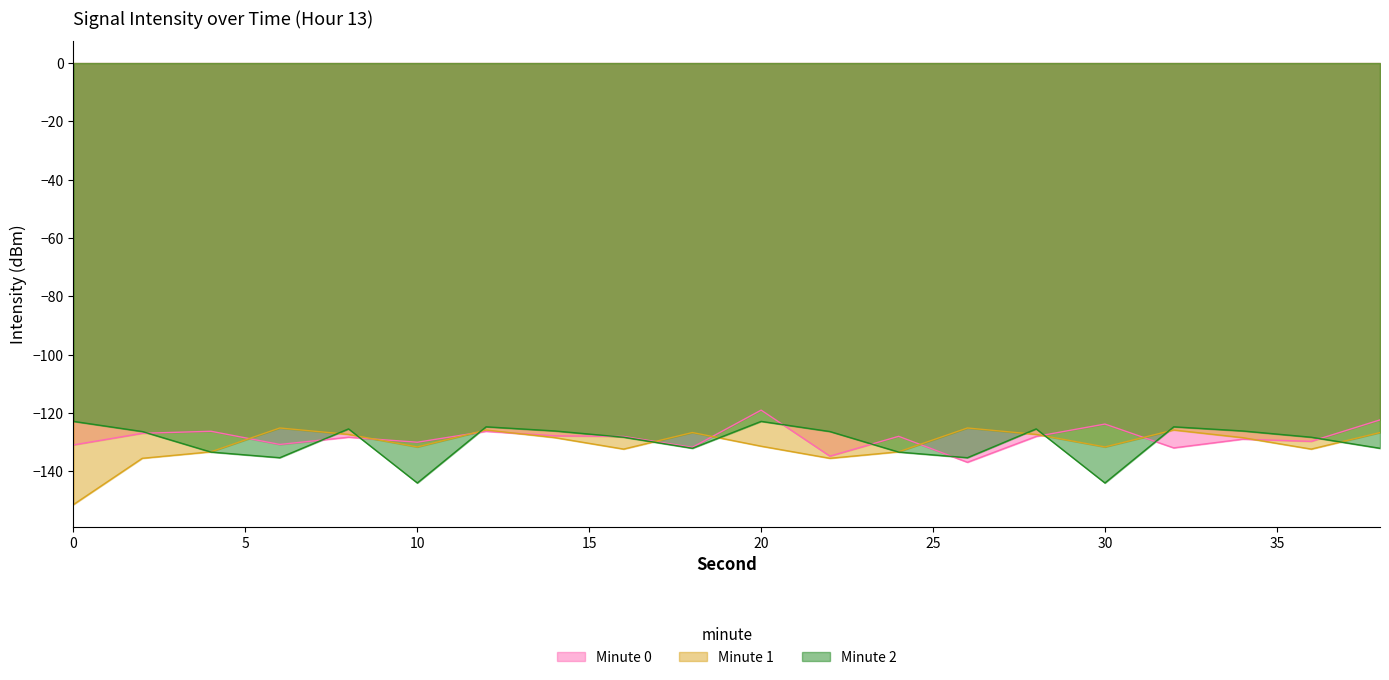

True or false: Minute 2 and Minute 0 intersect in this chart.

True